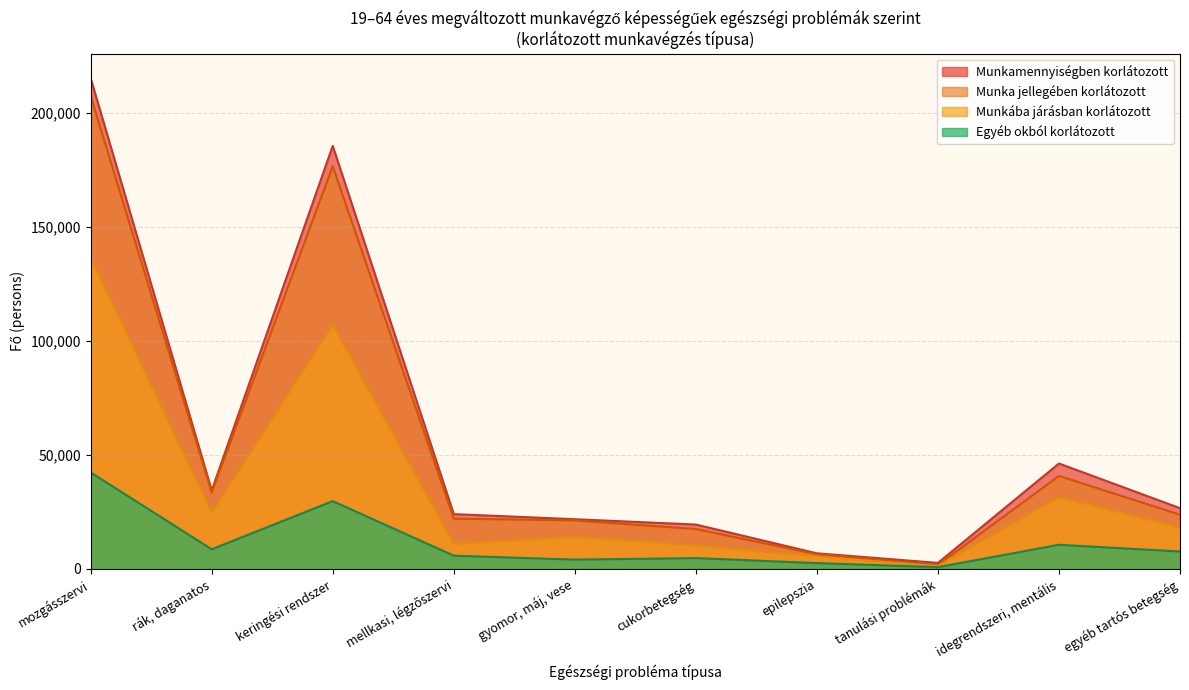

What is the value of the mozgasszervi point at the 4th from the left?

20969